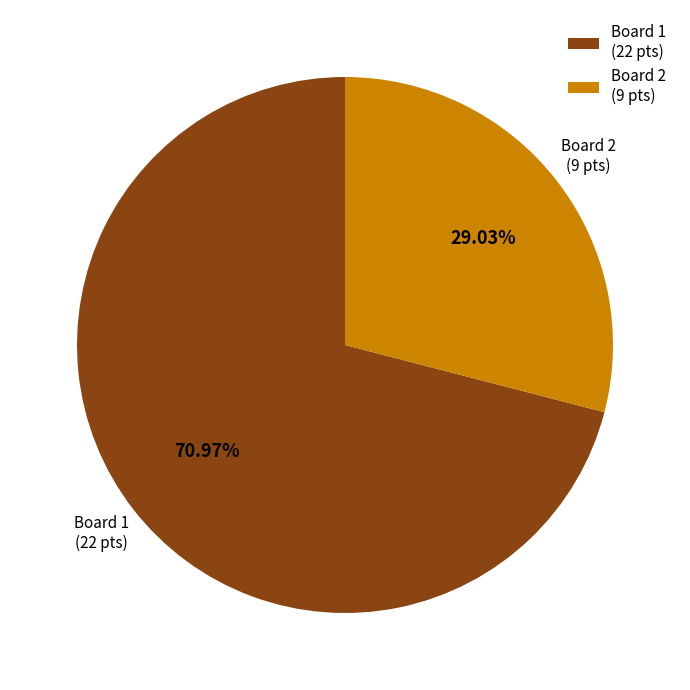

Which category has the smallest portion of the pie?

Board 2